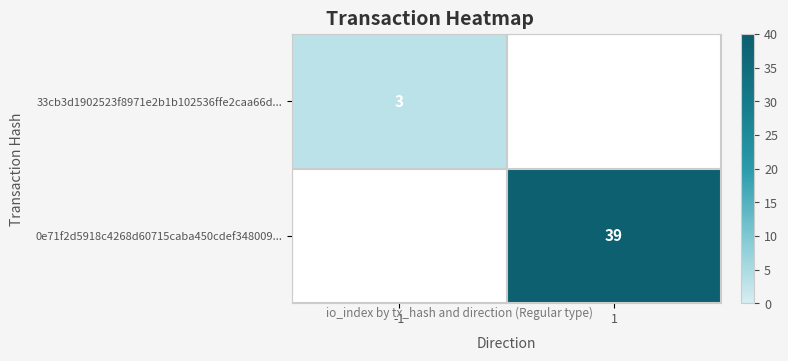

The value of 0e71f2d5918c4268d60715caba450cdef348009... at 1 is 39. True or false?

True